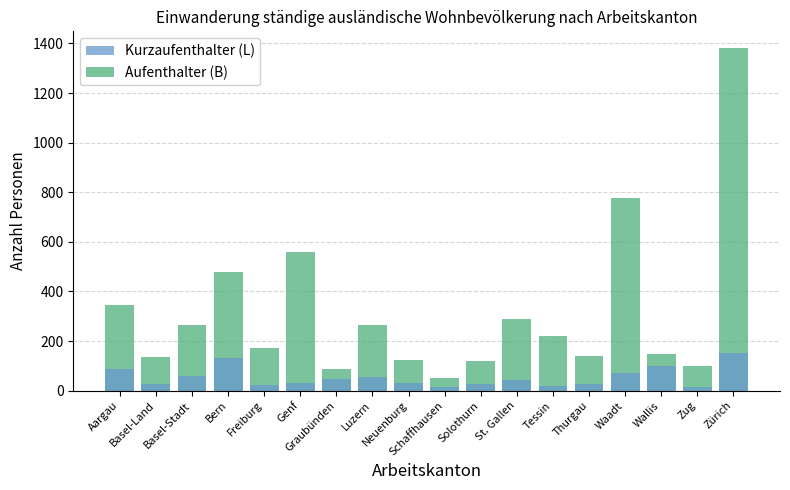

Which series has the widest spread of values?

Aufenthalter (B)